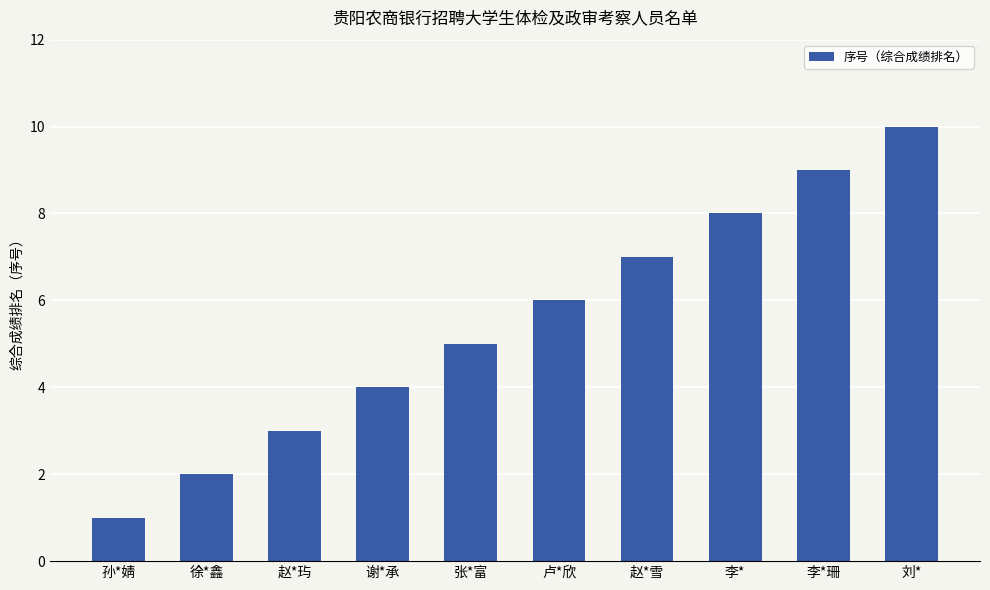

Is it true that the value at 刘* is 10?

True